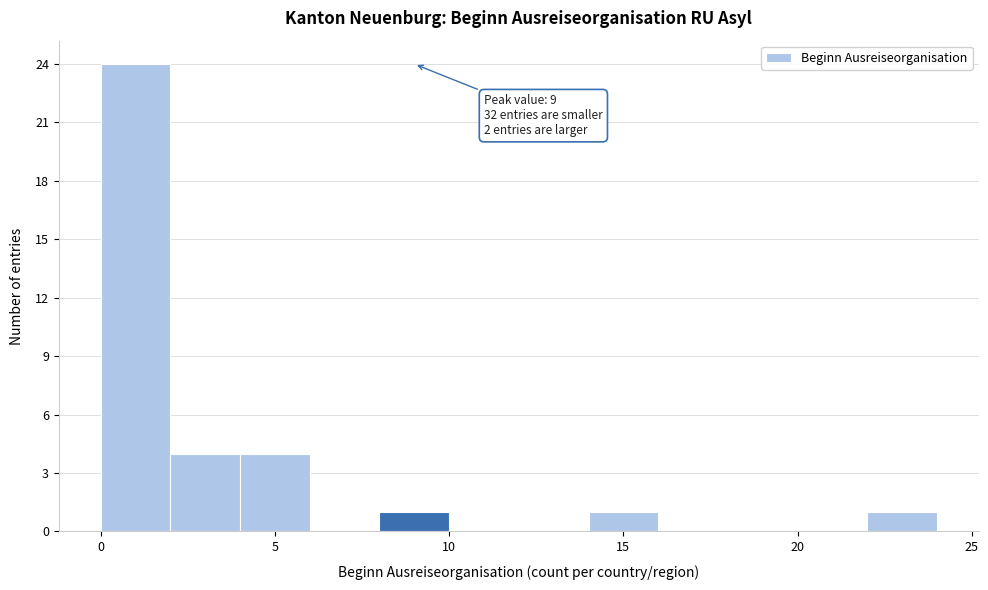

Over which range of the x-axis is the bar tallest?

0 to 2